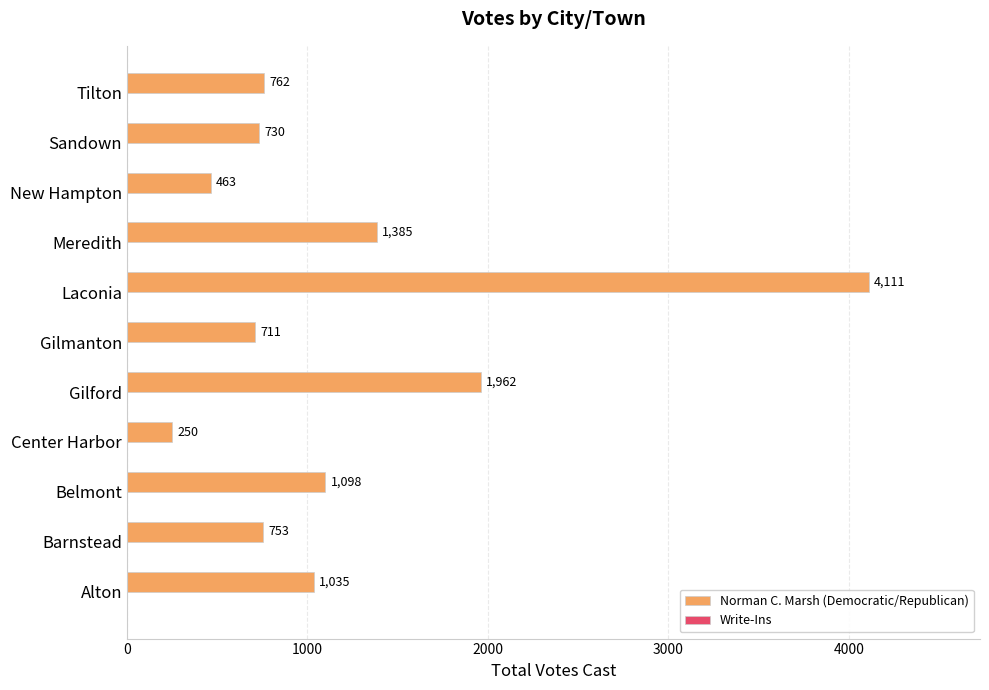

The chart shows a value of 1293 at Sandown. True or false?

False